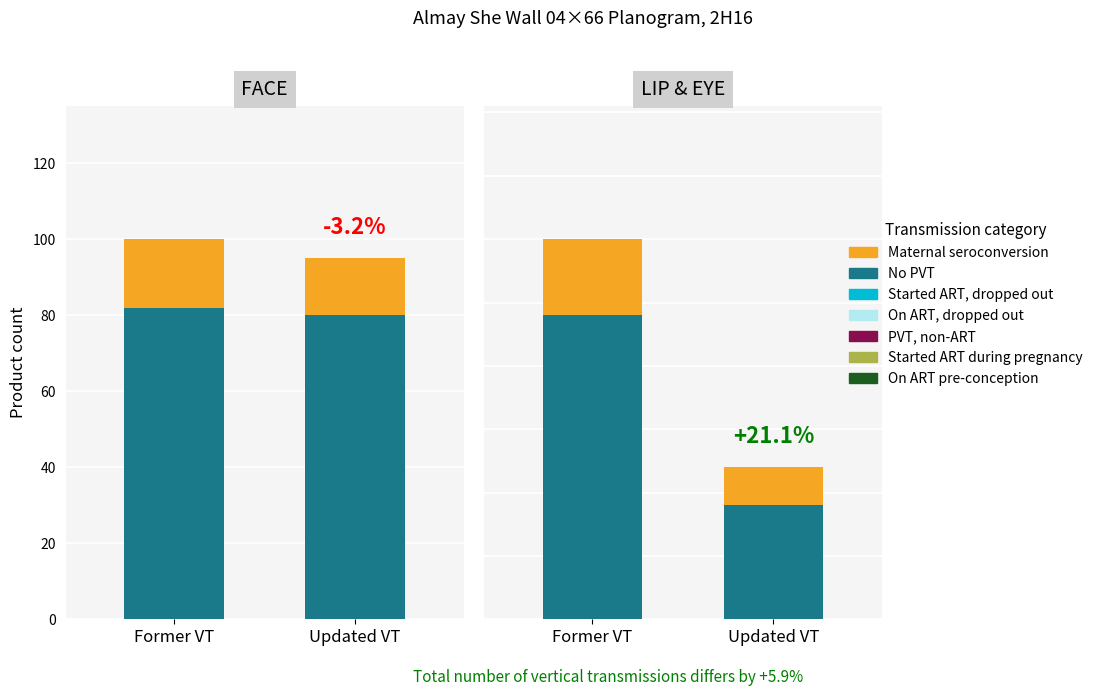

What is the sum of the Maternal seroconversion values at Former VT and Updated VT?

9